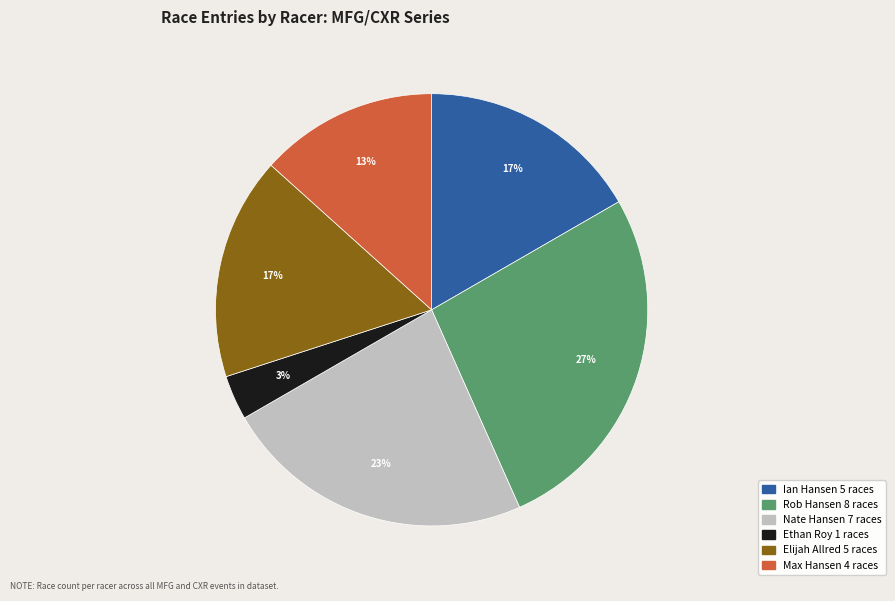

Does Nate Hansen account for over 50% of the chart?

No